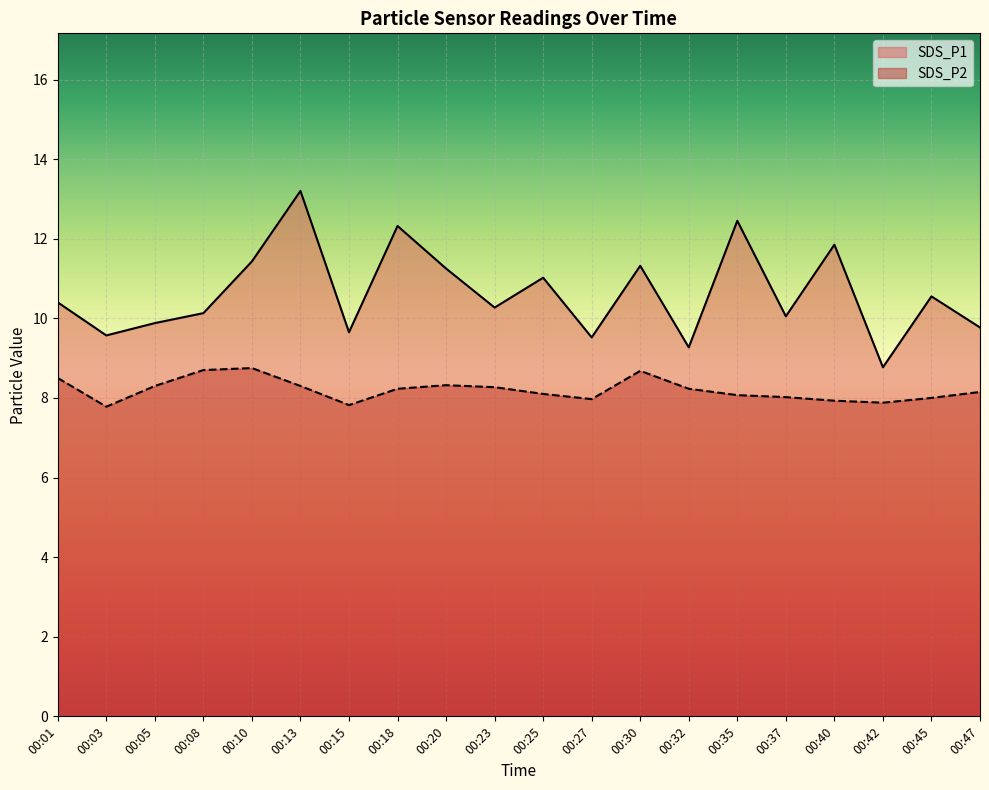

True or false: SDS_P2 and SDS_P1 intersect in this chart.

False